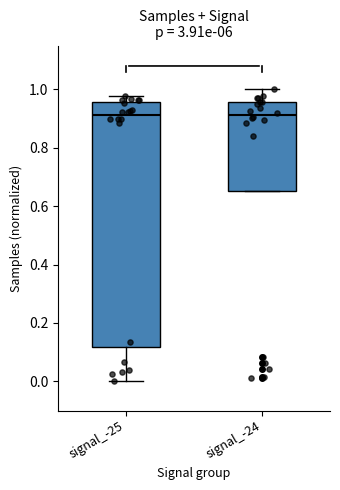

Reading left to right, read every box against the y-axis: the position of its median line, the range the box covers, and the ends of its whiskers. The values are not printed on the chart, so give them approximately, as read against the axis.

signal_-25: median 0.92, box 0.12 to 0.96, whiskers 0.00 to 0.98
signal_-24: median 0.92, box 0.66 to 0.96, whiskers 0.66 to 1.00